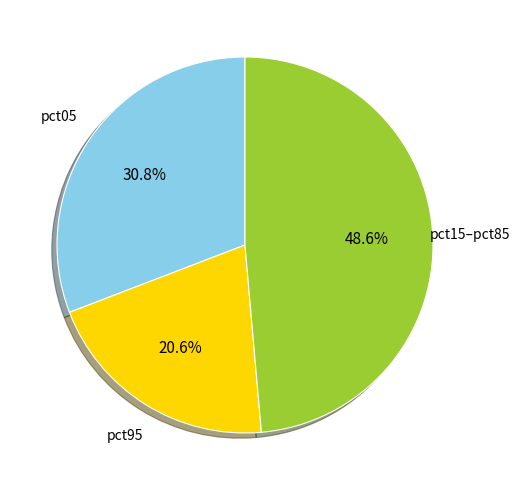

Does any single category account for the majority?

No